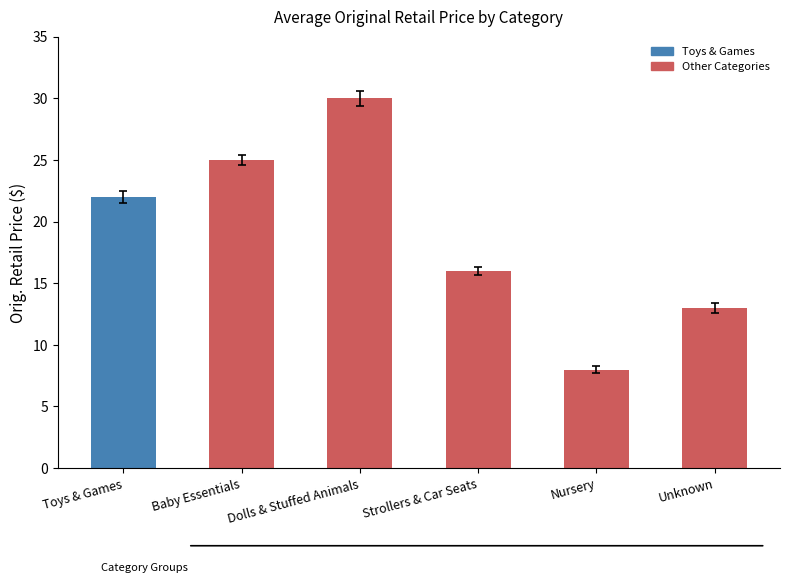

What is the sum of the values at Nursery and Strollers & Car Seats?

24.0